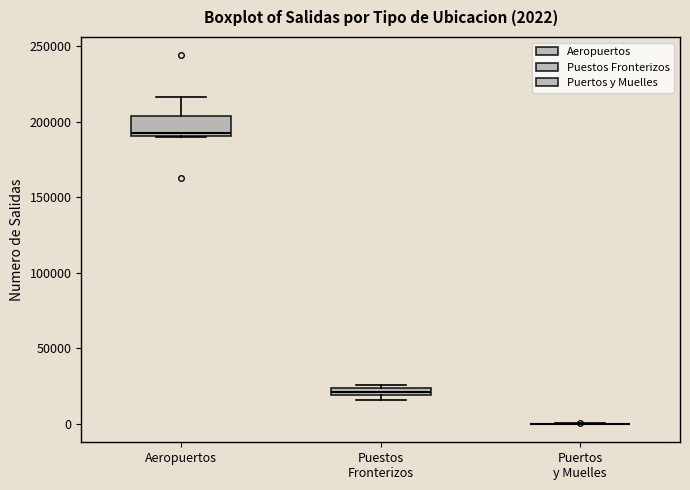

Which box is the tallest, from its lower edge to its upper edge?

Aeropuertos